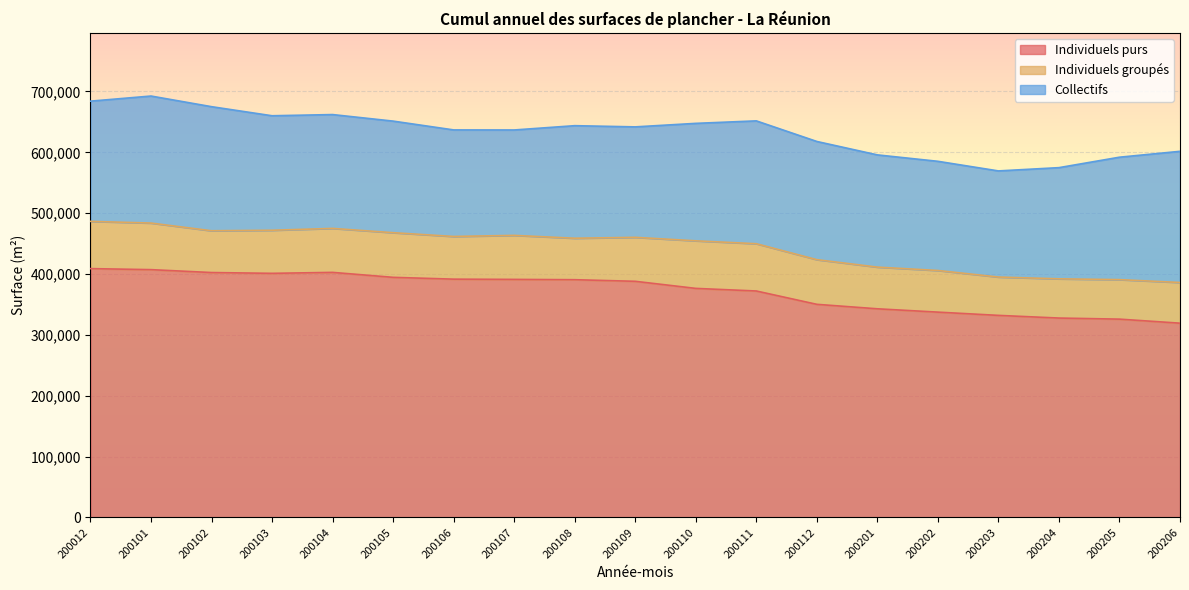

How many data points in Collectifs are above 187090?

9